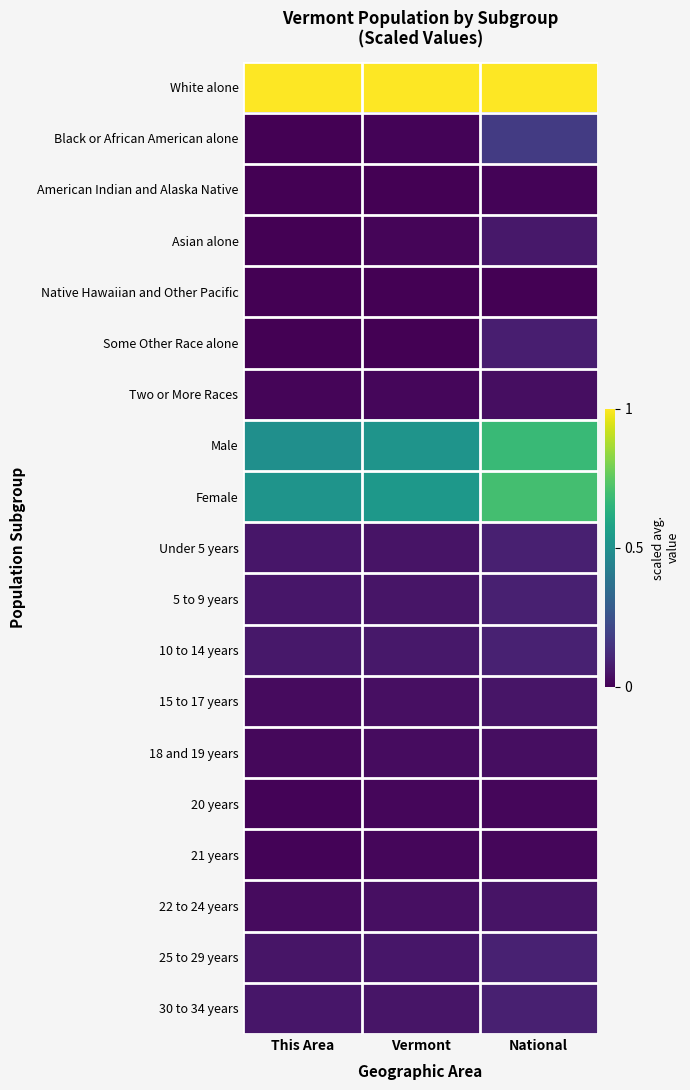

What is the total value across all series at This Area?

2.4